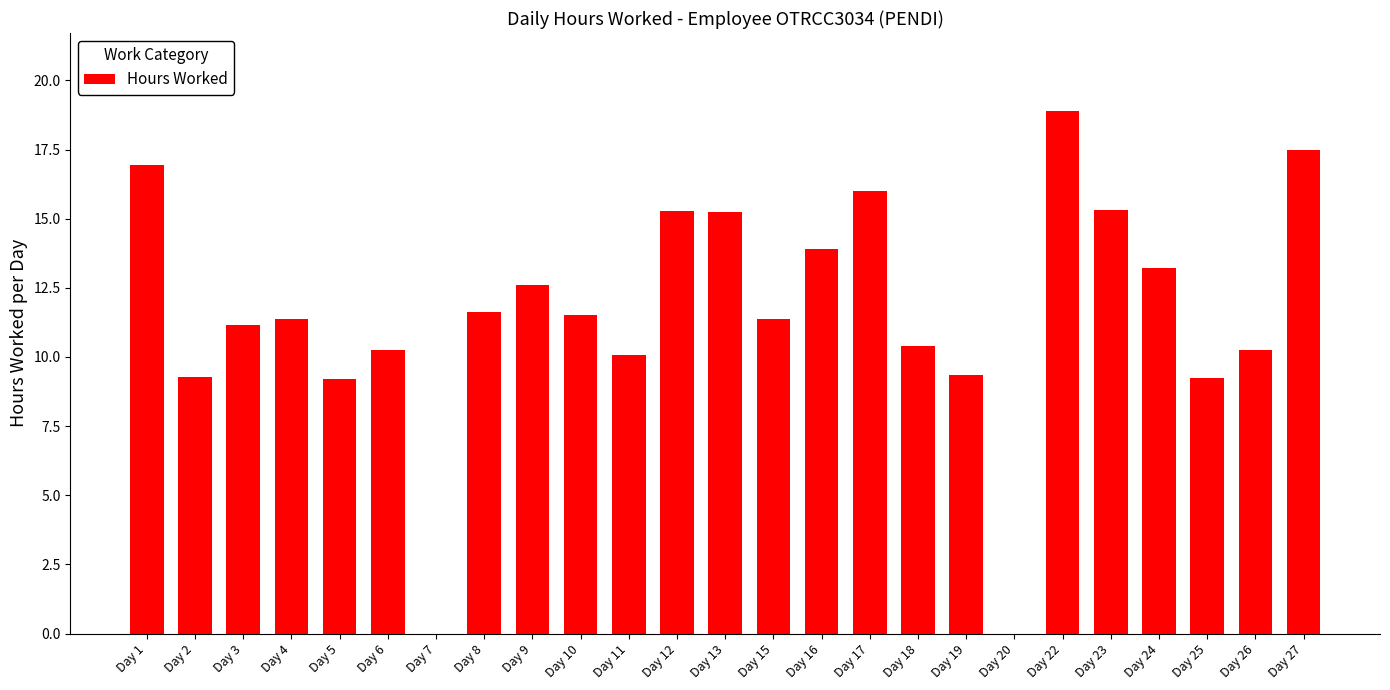

What is the ratio of the value at Day 3 to the value at Day 10?

1.0